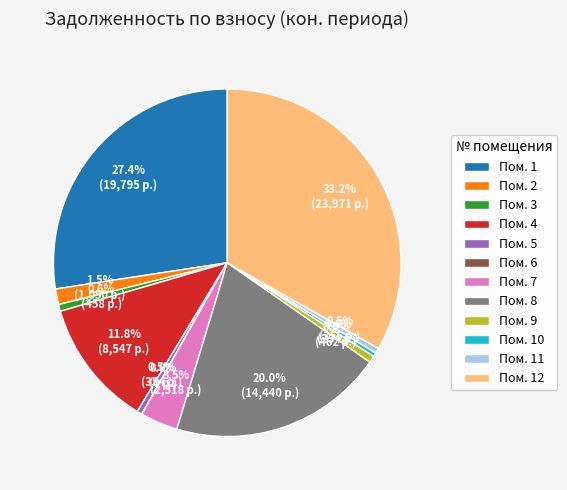

Which slice is the largest?

Пом. 12